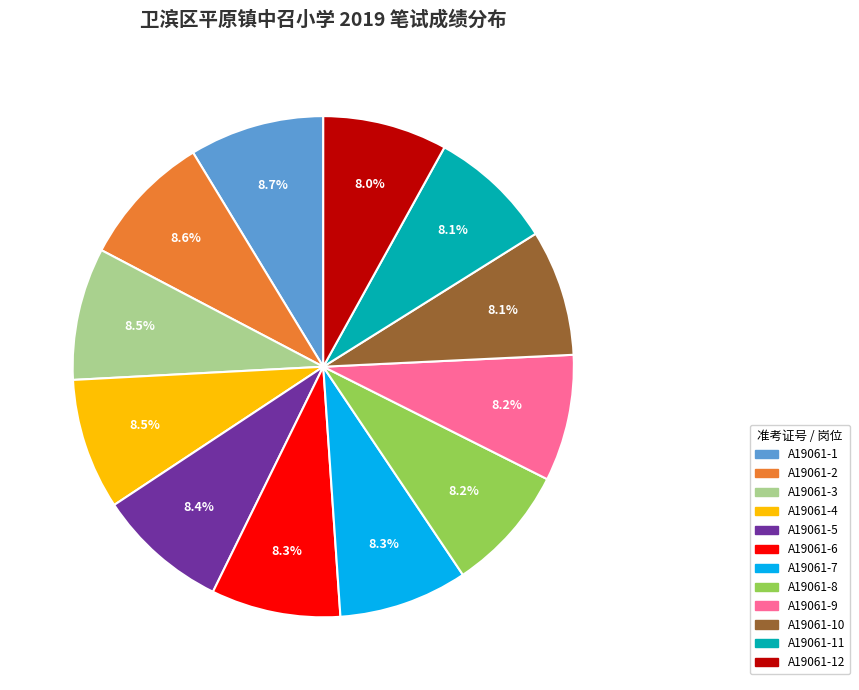

Does any single category account for the majority?

No